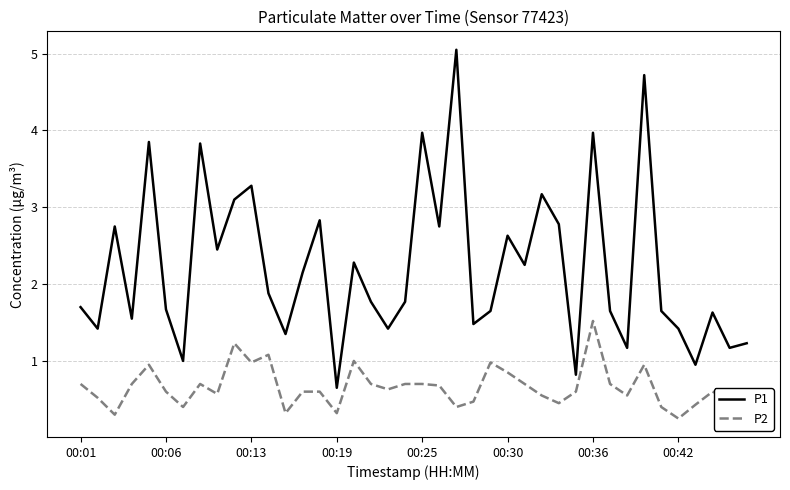

At how many categories does at least one series exceed 4?

2